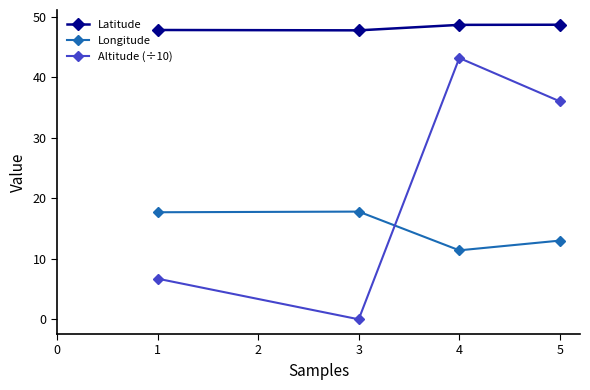

How many values in the Longitude series exceed 17?

2